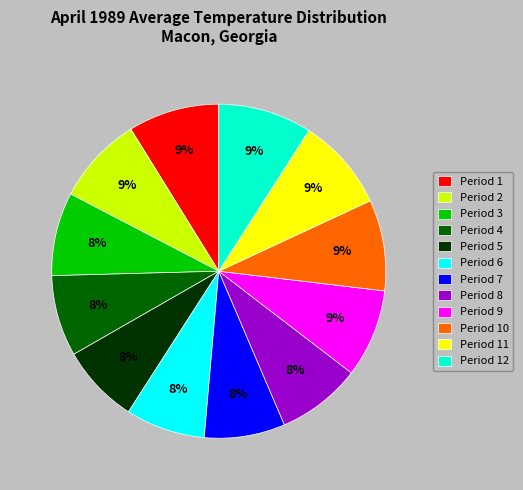

To the nearest percent, what is the average slice percentage?

8%